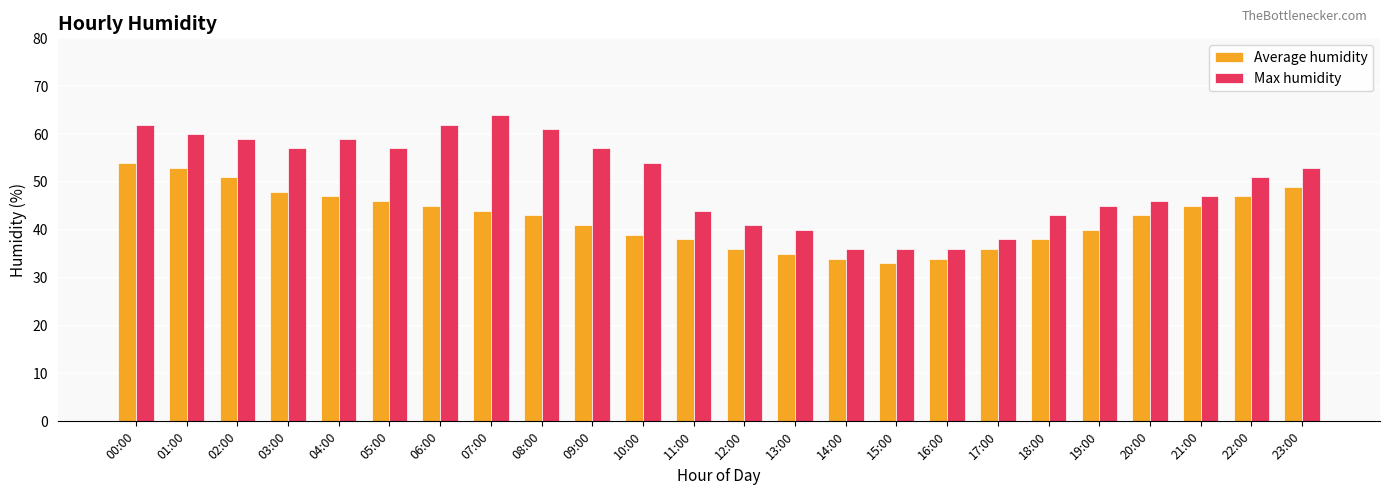

The Max humidity series shows 22 at 05:00. True or false?

False